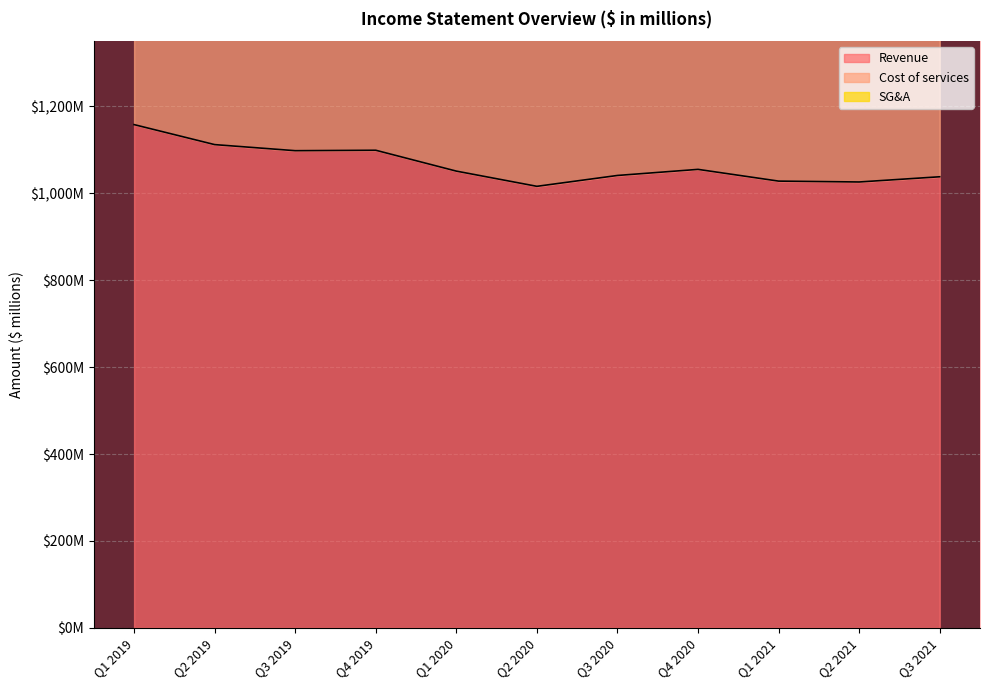

List the labels in order of Cost of services value, smallest first.

Q2 2021, Q2 2020, Q3 2021, Q1 2021, Q3 2020, Q4 2020, Q1 2020, Q4 2019, Q3 2019, Q2 2019, Q1 2019